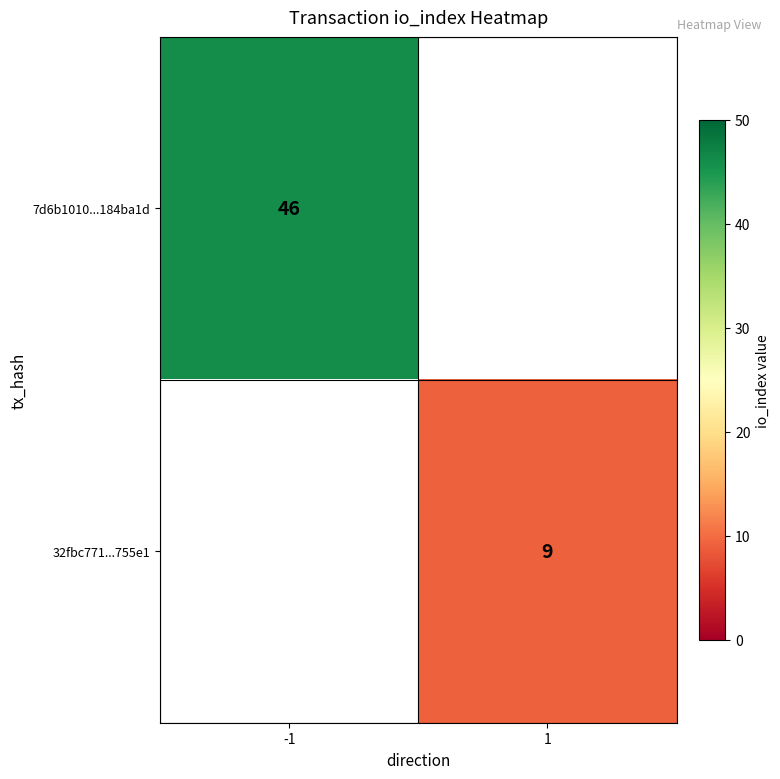

True or false: 7d6b1010...184ba1d has a value of 67 at -1.

False